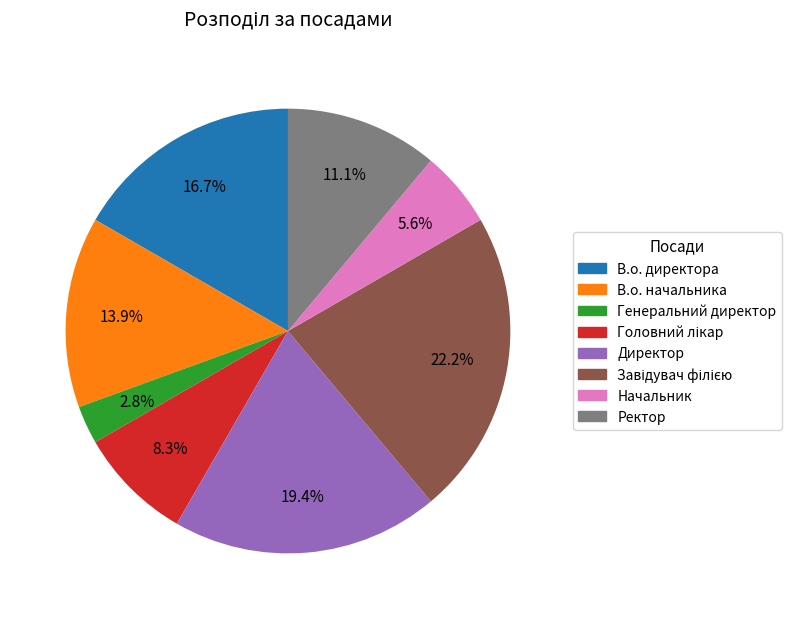

What percentage do Директор and В.о. директора together represent?

36.1%